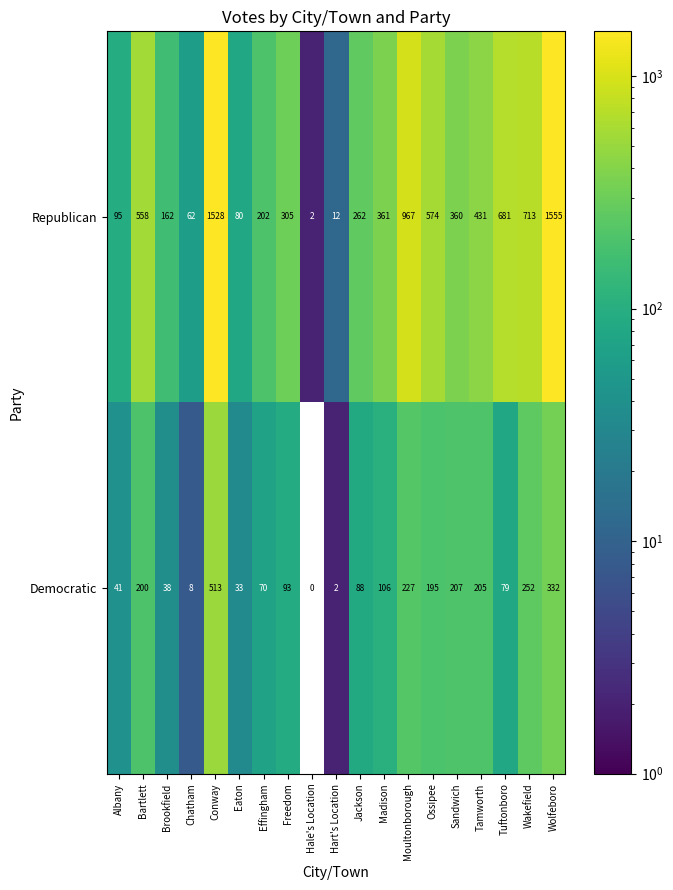

Rank the categories by Democratic value from highest to lowest.

Conway, Wolfeboro, Wakefield, Moultonborough, Sandwich, Tamworth, Bartlett, Ossipee, Madison, Freedom, Jackson, Tuftonboro, Effingham, Albany, Brookfield, Eaton, Chatham, Hart's Location, Hale's Location